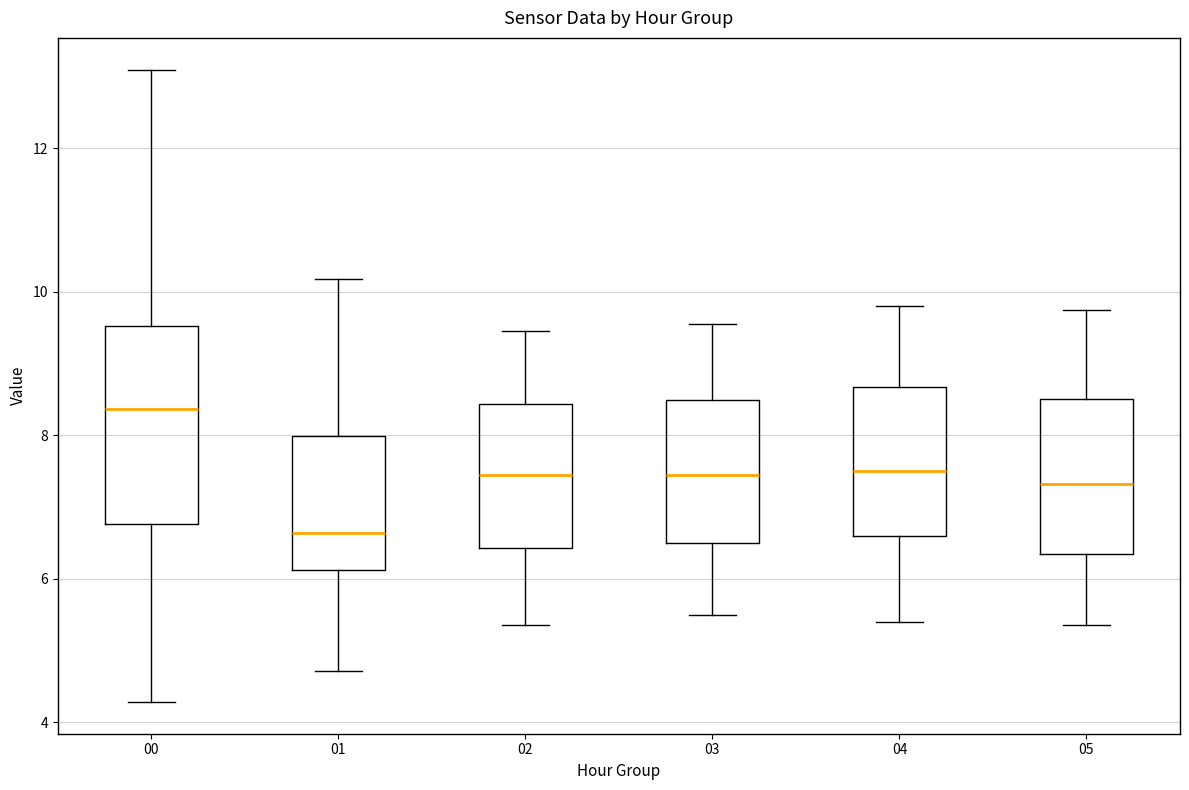

Reading left to right, read every box against the y-axis: the position of its median line, the range the box covers, and the ends of its whiskers. The values are not printed on the chart, so give them approximately, as read against the axis.

00: median 8.4, box 6.8 to 9.6, whiskers 4.2 to 13.2
01: median 6.6, box 6.2 to 8.0, whiskers 4.8 to 10.2
02: median 7.4, box 6.4 to 8.4, whiskers 5.4 to 9.4
03: median 7.4, box 6.6 to 8.4, whiskers 5.6 to 9.6
04: median 7.6, box 6.6 to 8.6, whiskers 5.4 to 9.8
05: median 7.4, box 6.4 to 8.6, whiskers 5.4 to 9.8